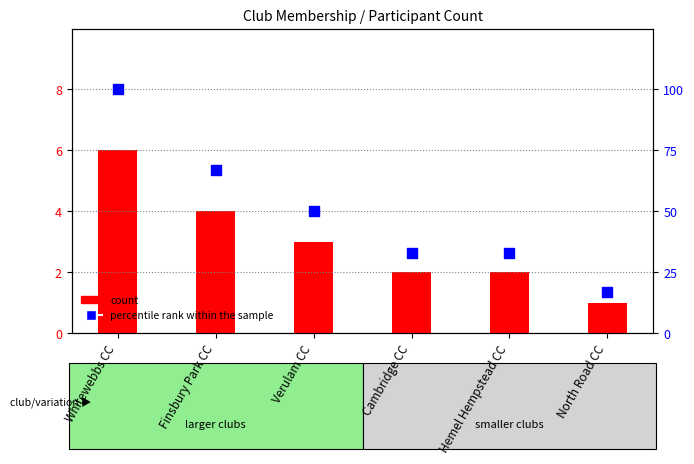

At which category is the sum across all series the highest?

Whitewebbs CC